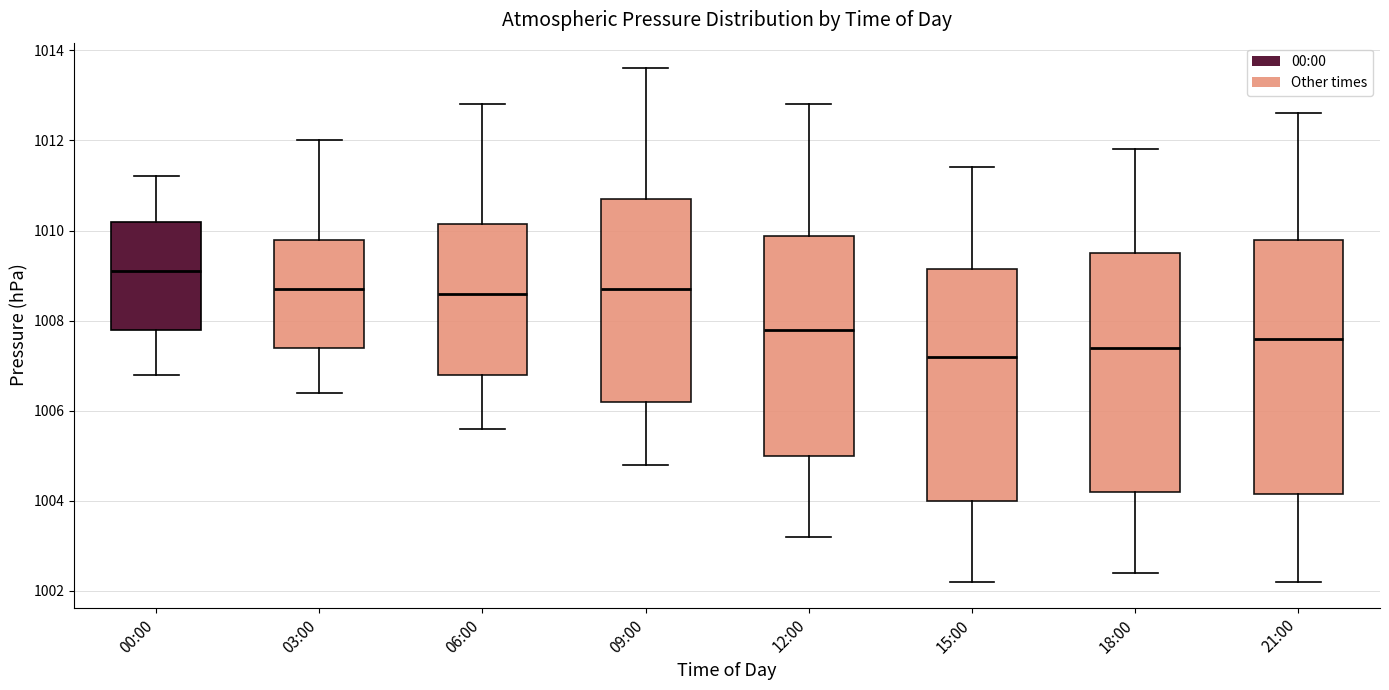

Which box's median line is the lowest?

15:00